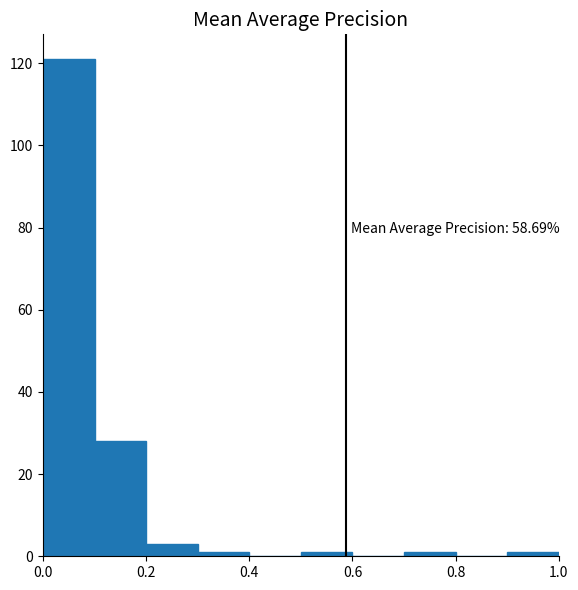

Which range on the x-axis has the tallest bar?

0.0 to 0.1